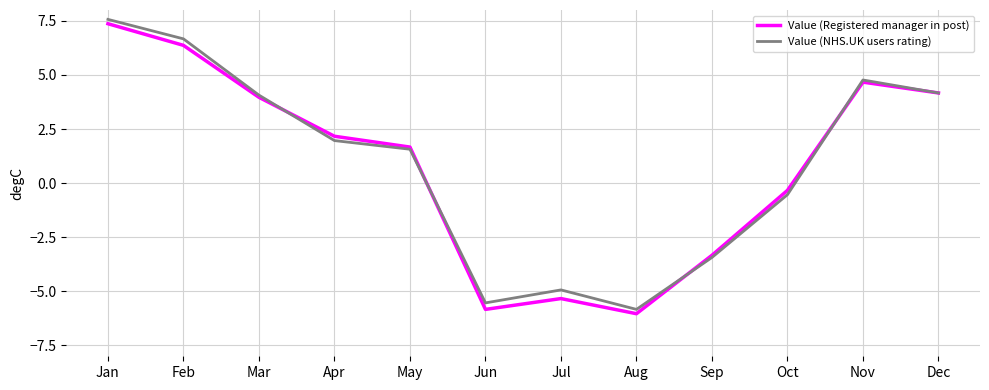

At which category does Value (Registered manager in post) reach its first local peak?

Jul